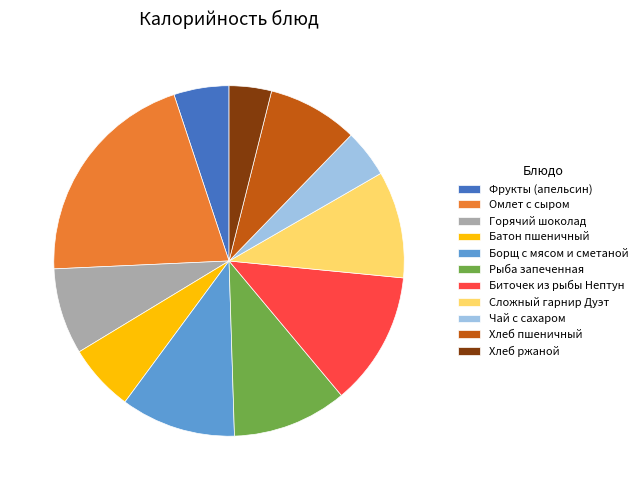

How many slices are in this pie chart?

11